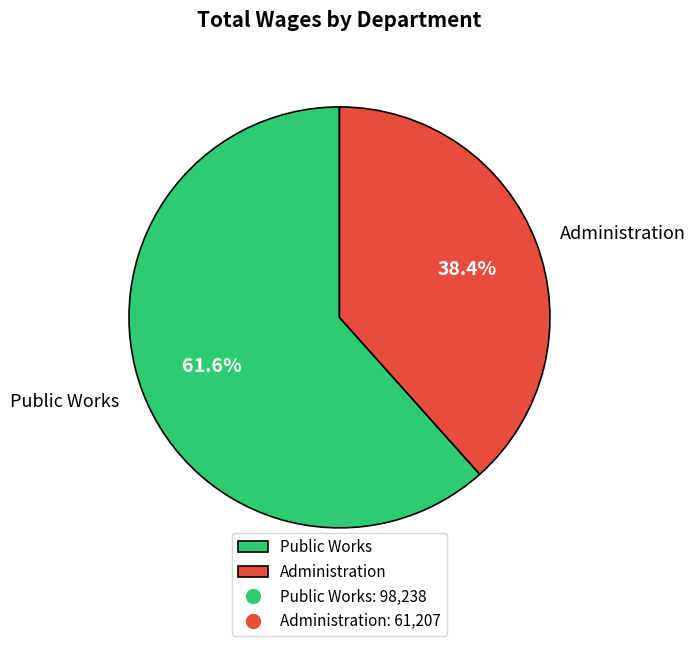

To the nearest percent, what portion does Public Works represent?

62%